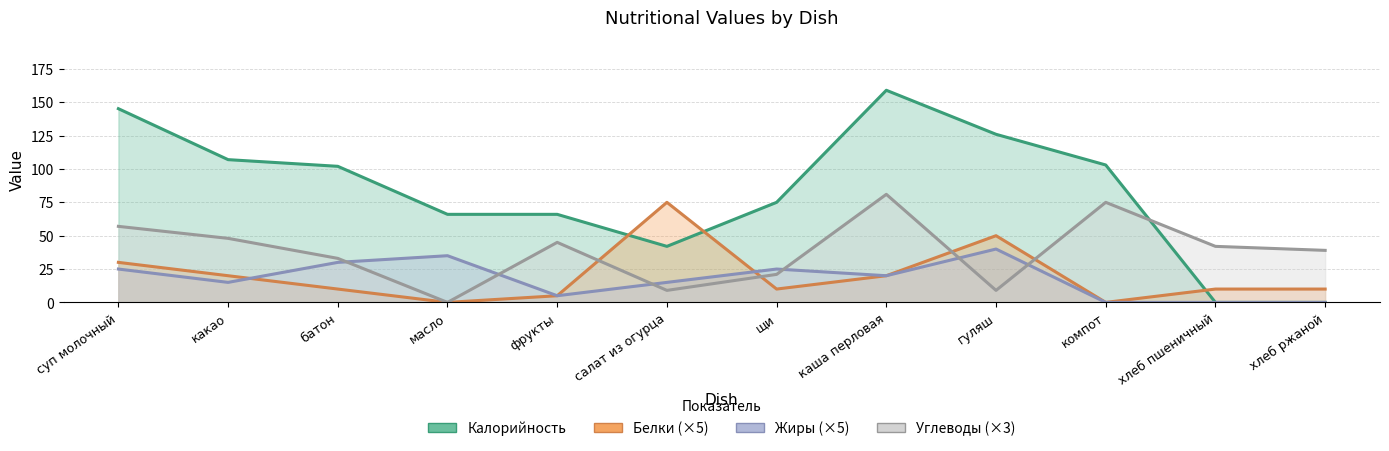

Where is the first local maximum for Калорийность?

каша перловая